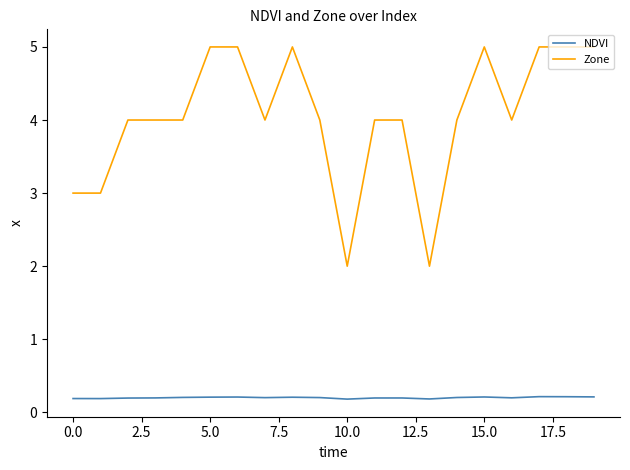

What is the maximum value shown in the chart?

5.0